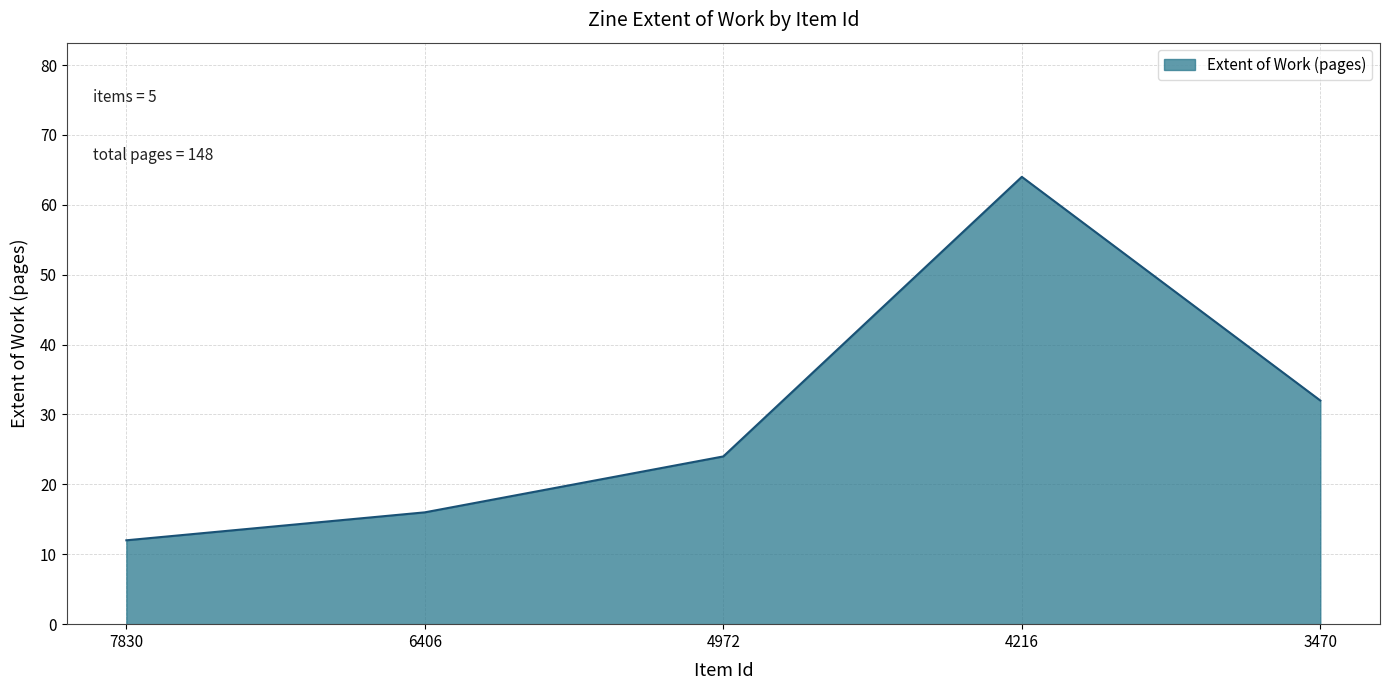

Rank the categories by value from highest to lowest.

4216, 3470, 4972, 6406, 7830